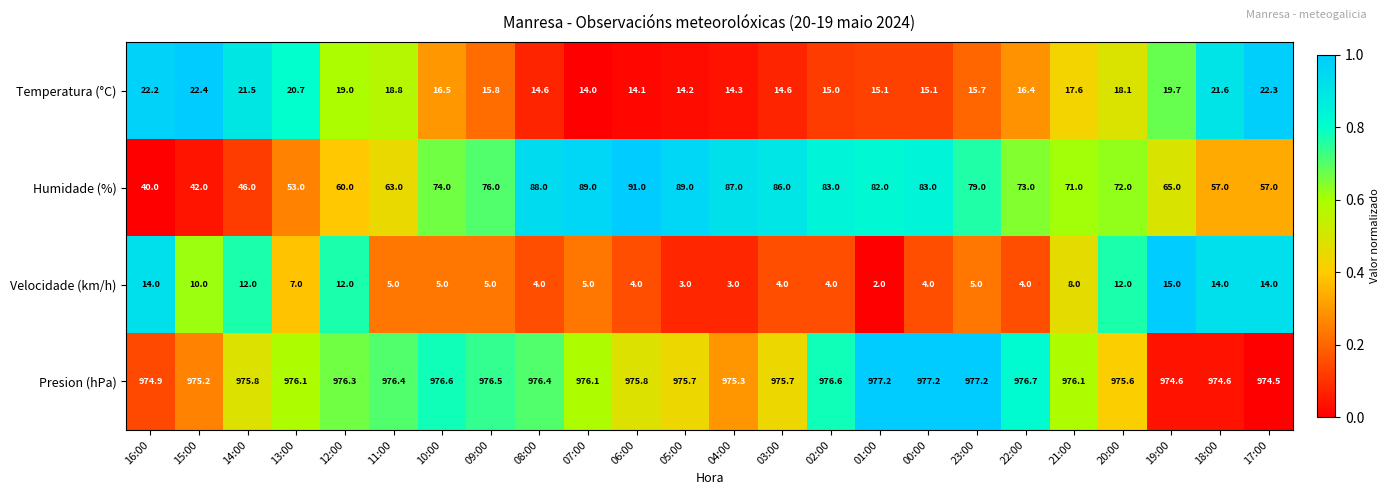

List the series in order of their peak value, lowest first.

Velocidade (km/h), Temperatura (°C), Humidade (%), Presion (hPa)